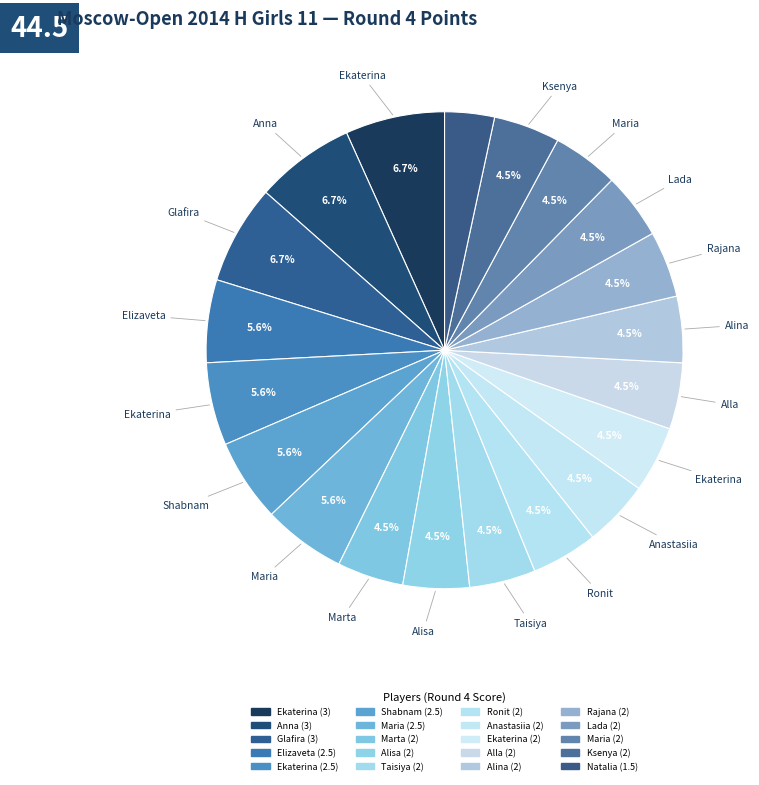

What is the largest slice in the pie chart?

Granovskaya Ekaterina